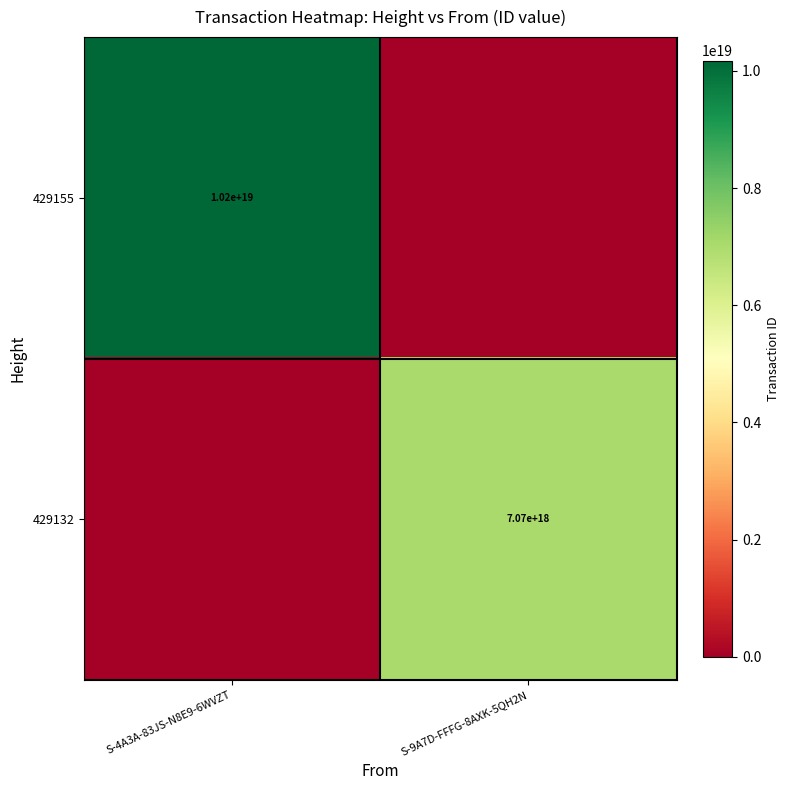

The value of 429155 at S-4A3A-83JS-N8E9-6WVZT is 10200000000000000000. True or false?

True